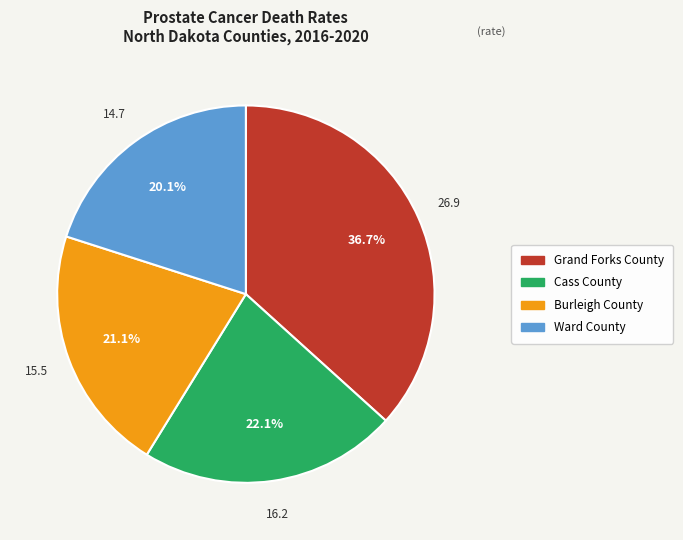

How many slices are in this pie chart?

4